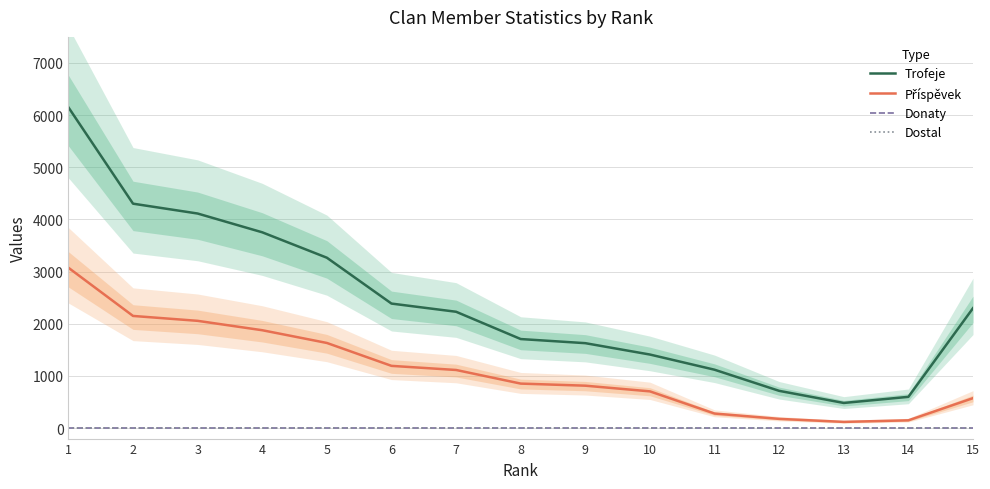

At 3, list the series in order from largest to smallest.

Trofeje, Příspěvek, Donaty, Dostal